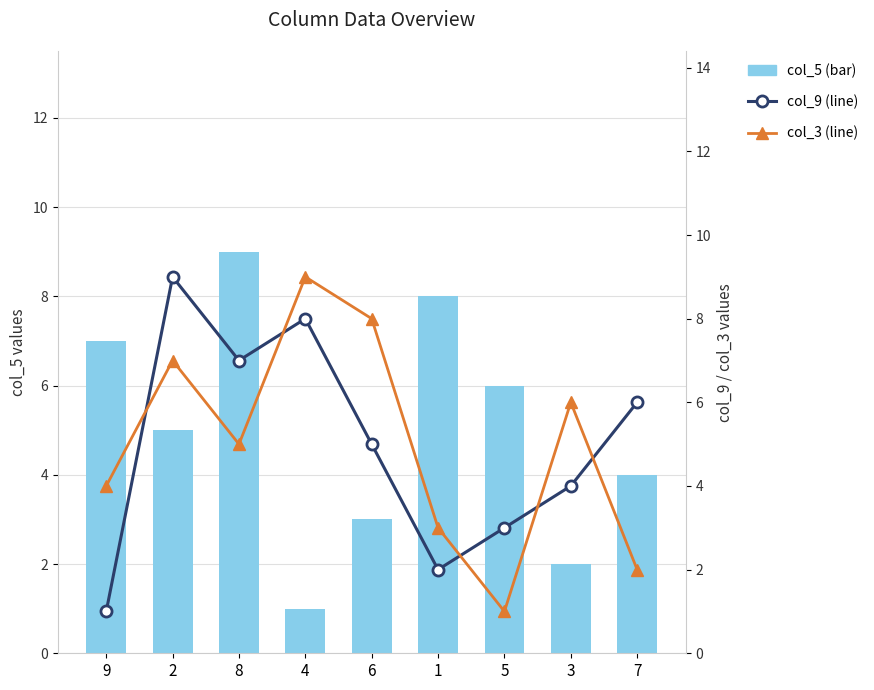

At which label is col_9 (line) closest to 5?

6